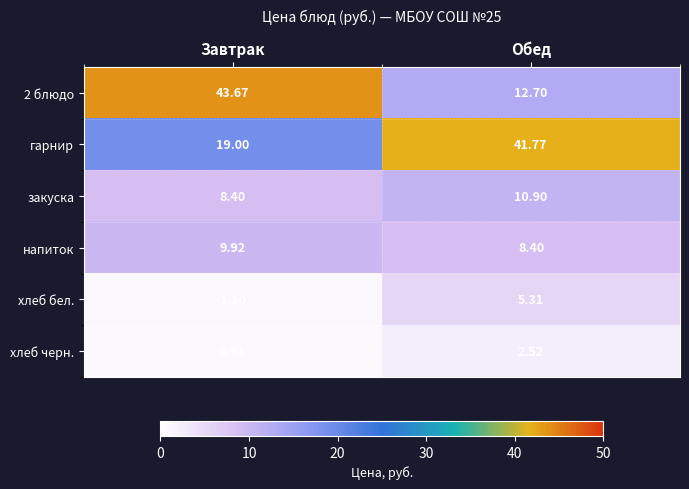

Is the value of напиток at Обед greater than the value of 2 блюдо at Завтрак?

No